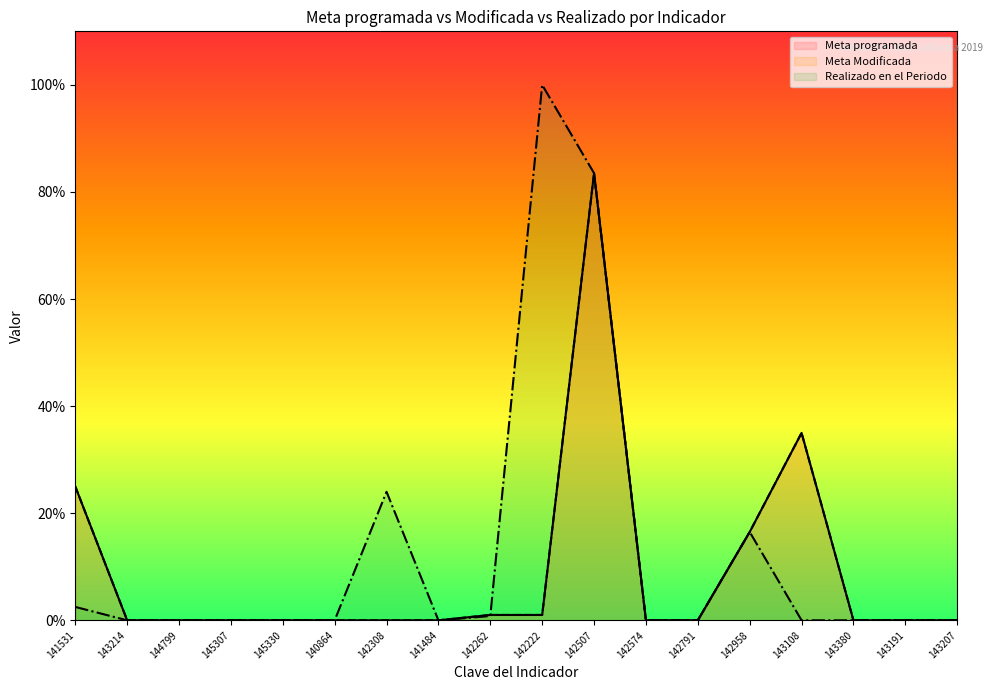

What is the highest value of the Meta programada (line) series?

83.5